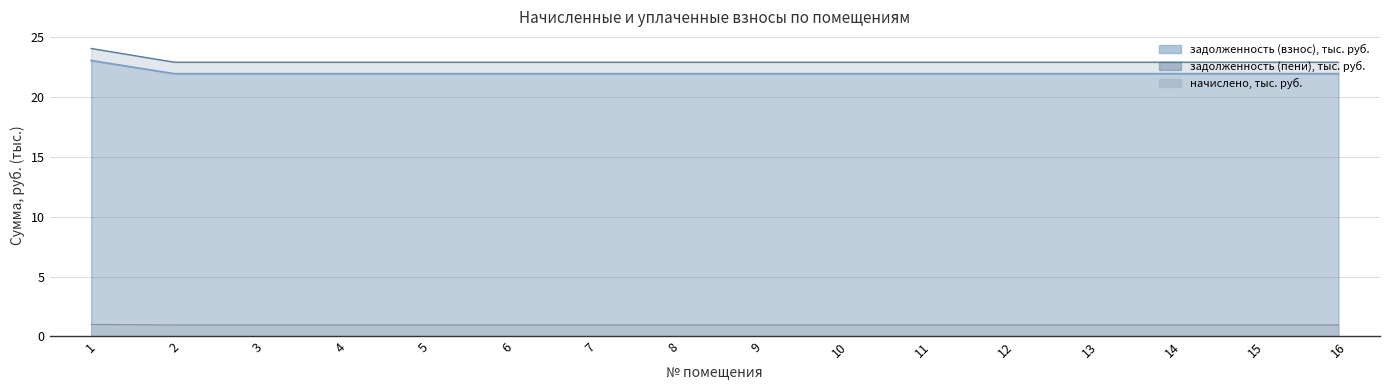

True or false: начислено has a value of 22.0 at 2.

True